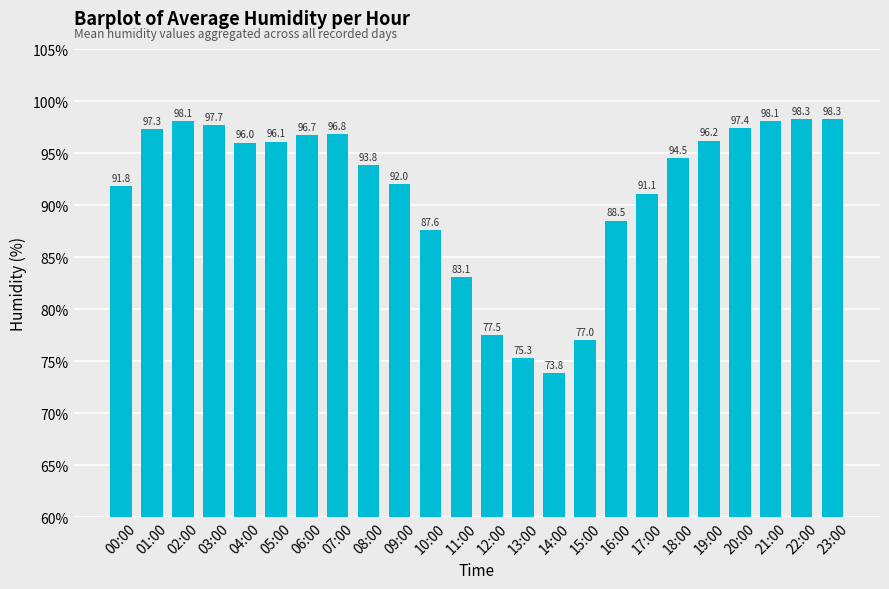

Does the chart contain any negative values?

No